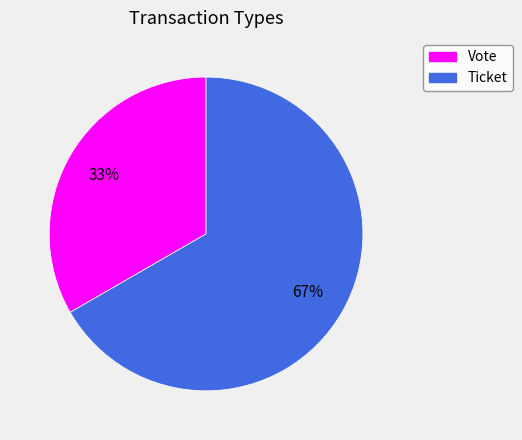

Do Vote and Ticket together represent more than half of the pie?

Yes